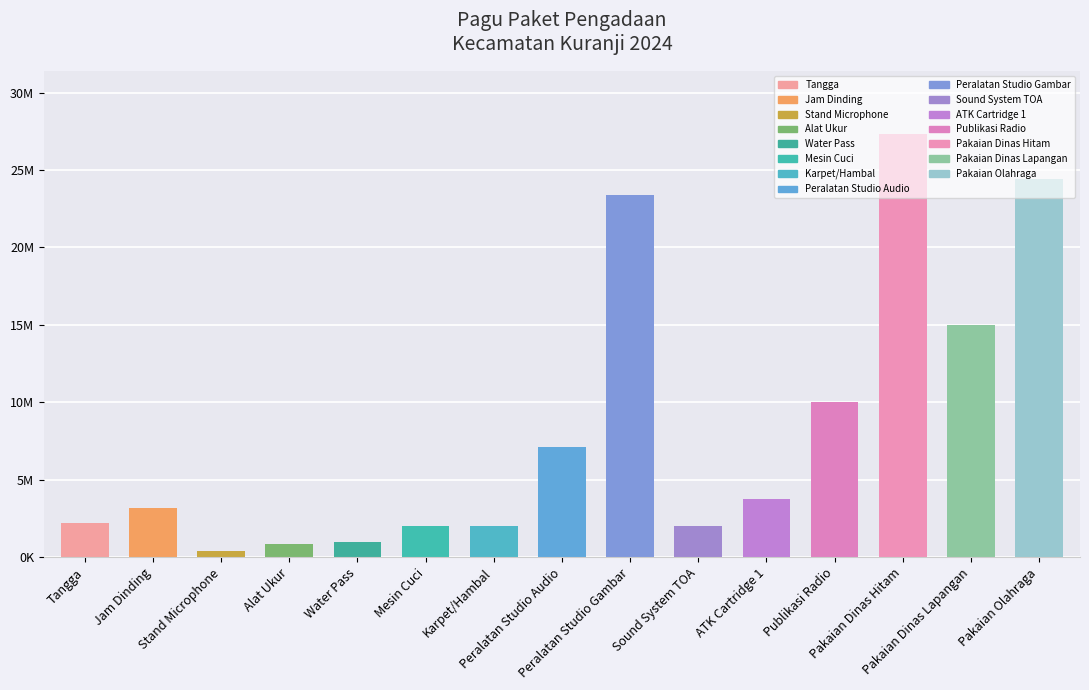

True or false: the data shows 2000000 at Karpet/Hambal.

True